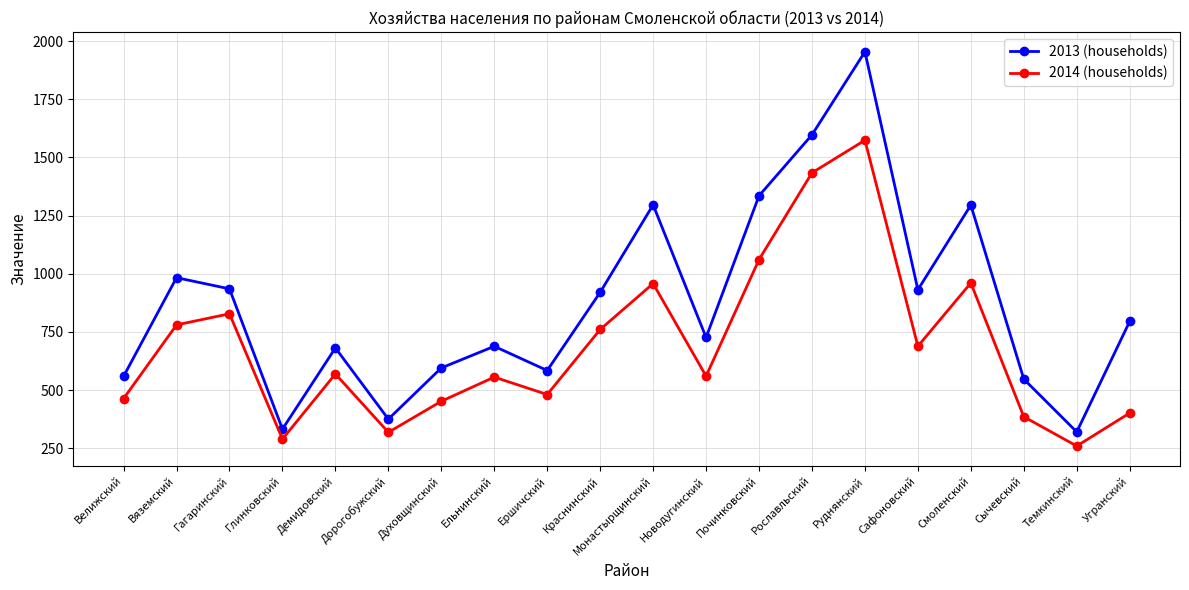

Is it true that 2013 (households) equals 559.0 at Велижский?

True